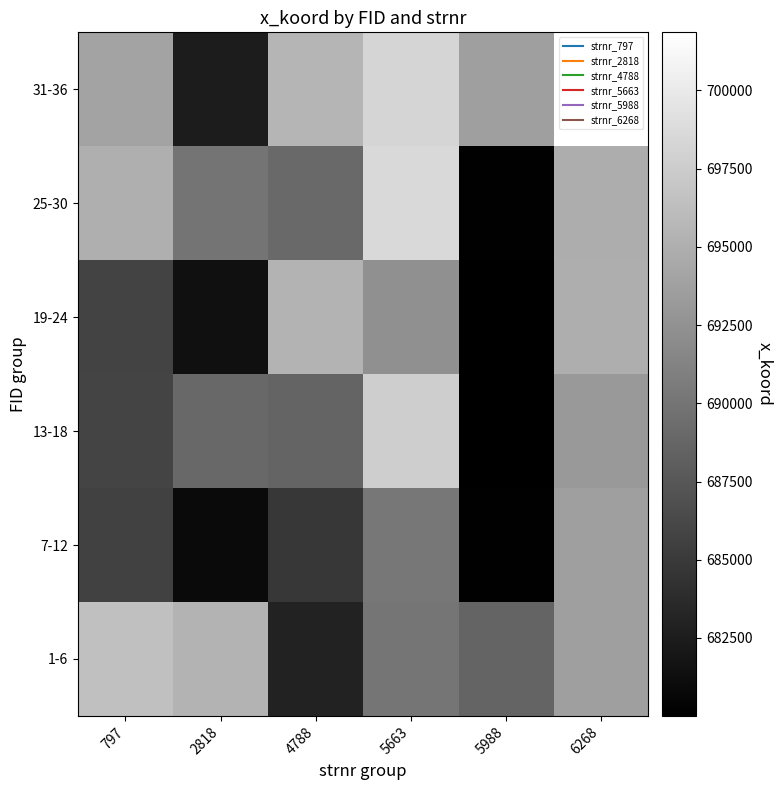

Which has a higher value, 4788 or 5988?

5988